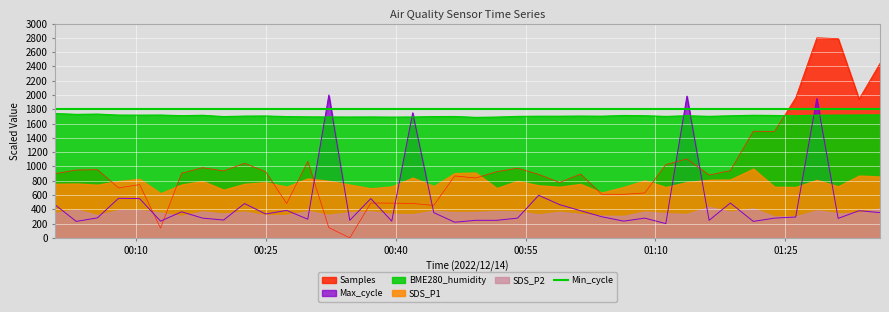

How many values in the Samples series exceed 905?

20